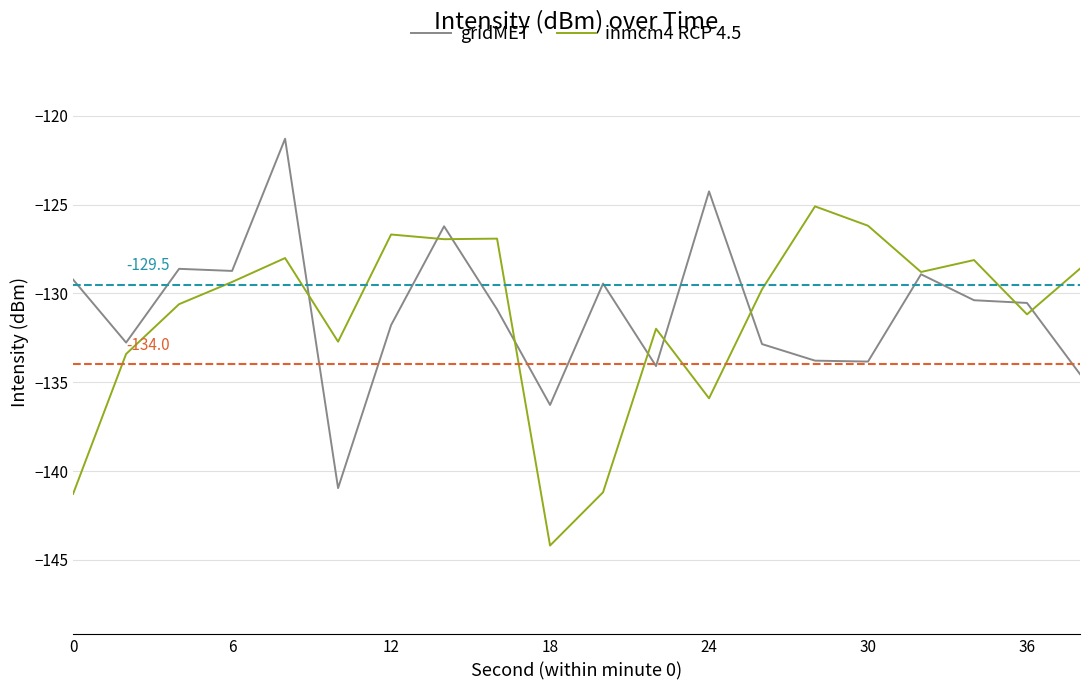

What is the greatest value displayed?

-121.3